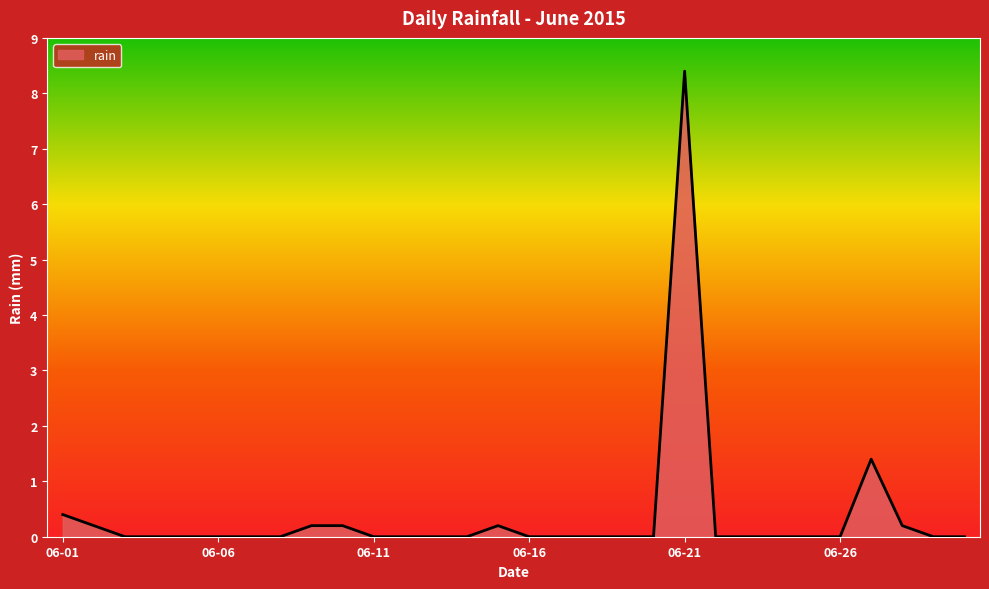

What is the difference between the maximum and minimum values?

8.4